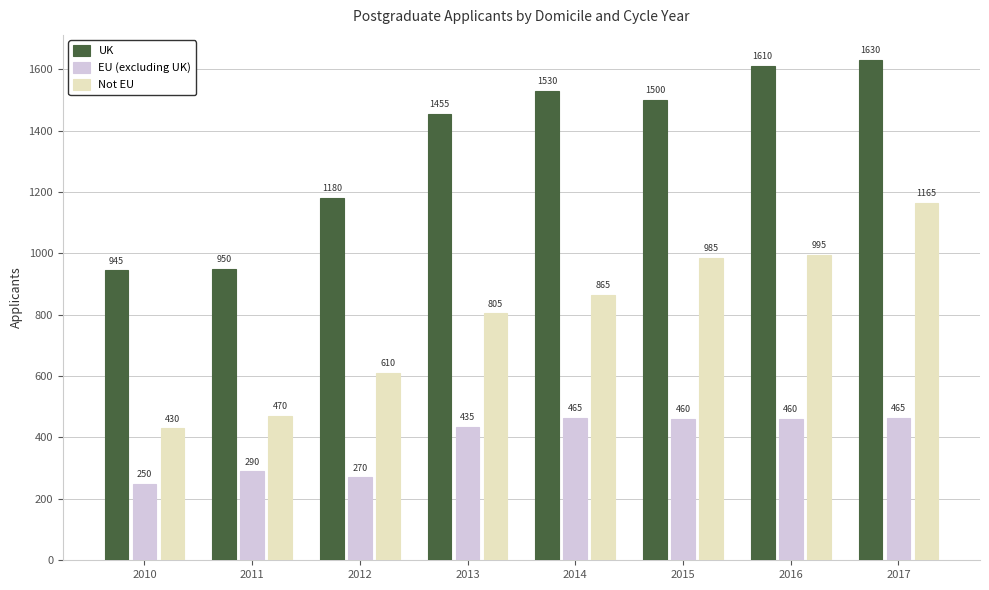

At which category is the sum across all series the highest?

2017